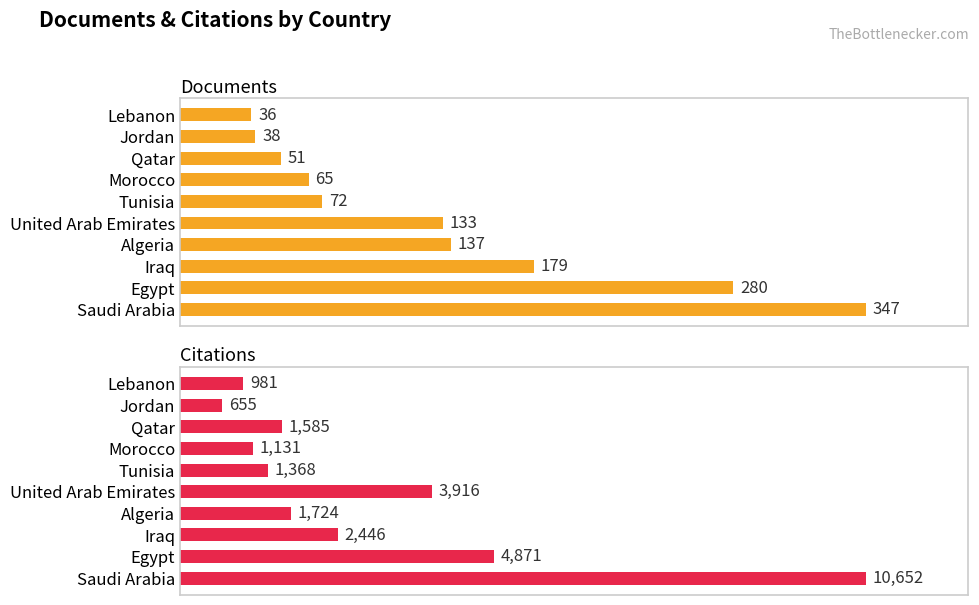

Reading right to left, extract all data points from this chart.

Documents: 36	38	51	65	72	133	137	179	280	347
Citations: 981	655	1585	1131	1368	3916	1724	2446	4871	10652